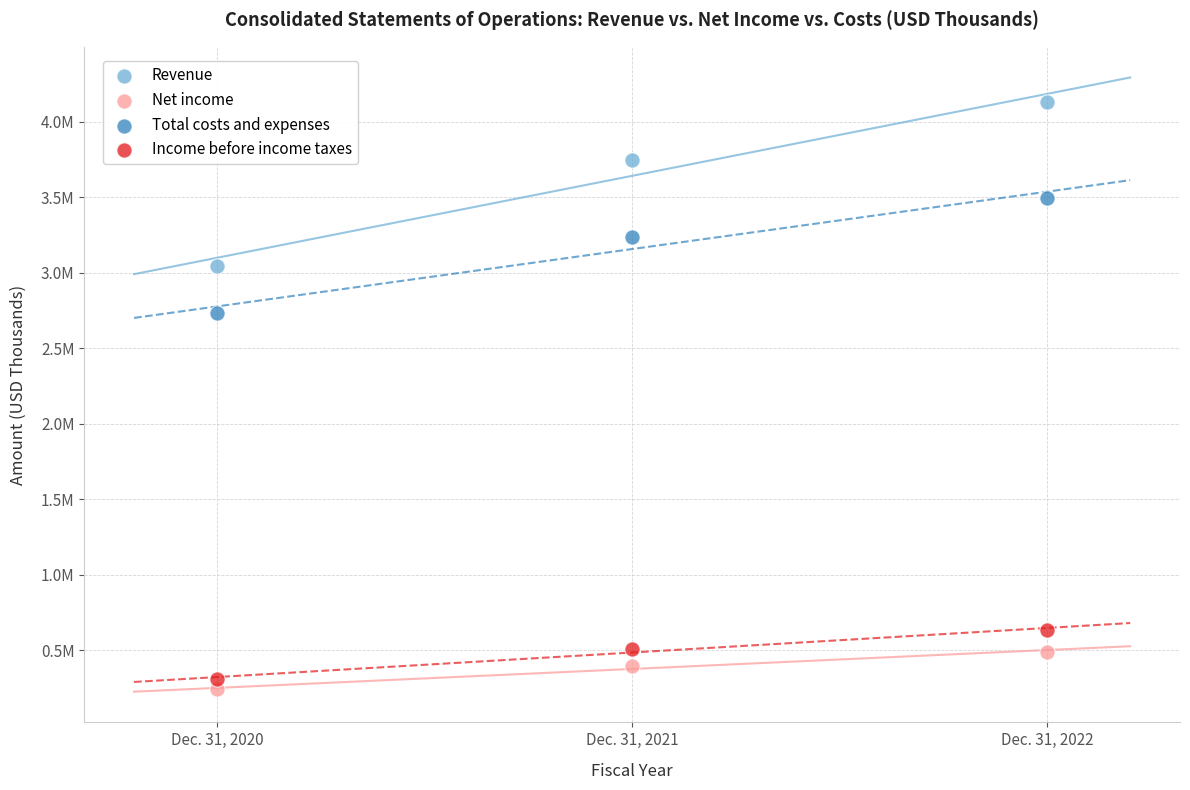

What are all the series names shown in the legend?

Revenue, Net income, Total costs and expenses, Income before income taxes